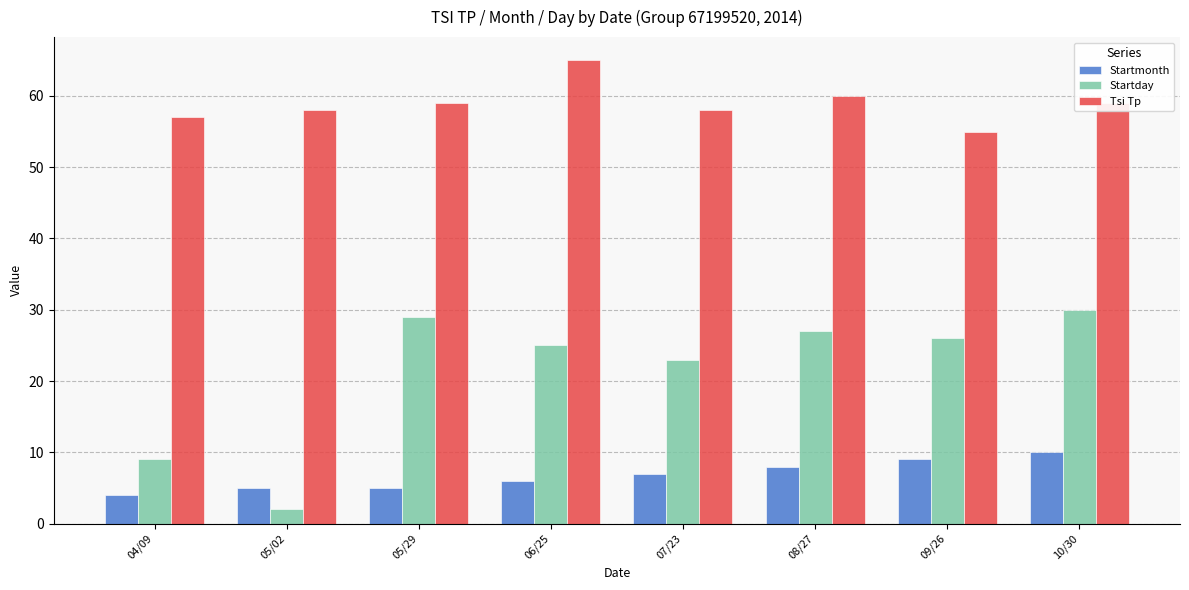

How many values in the Tsi Tp series are below 59?

4